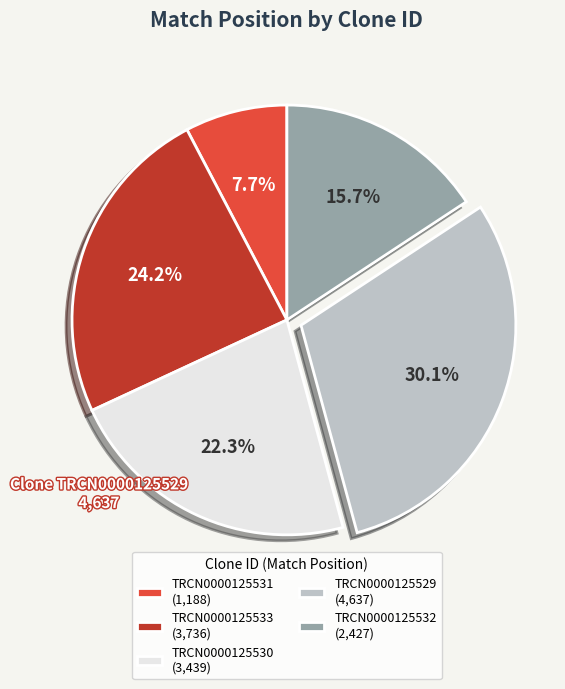

How much of the chart is everything except TRCN0000125529?

69.9%